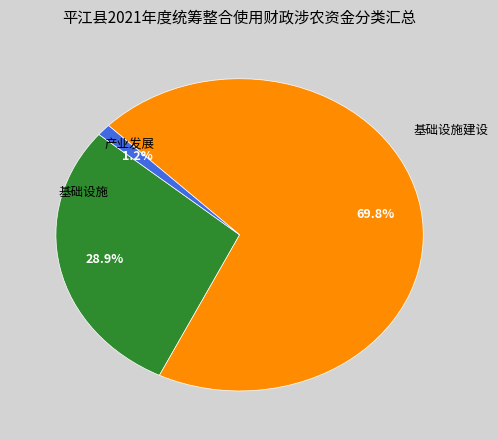

To the nearest percent, what is the difference between the largest and smallest slice percentages?

69%